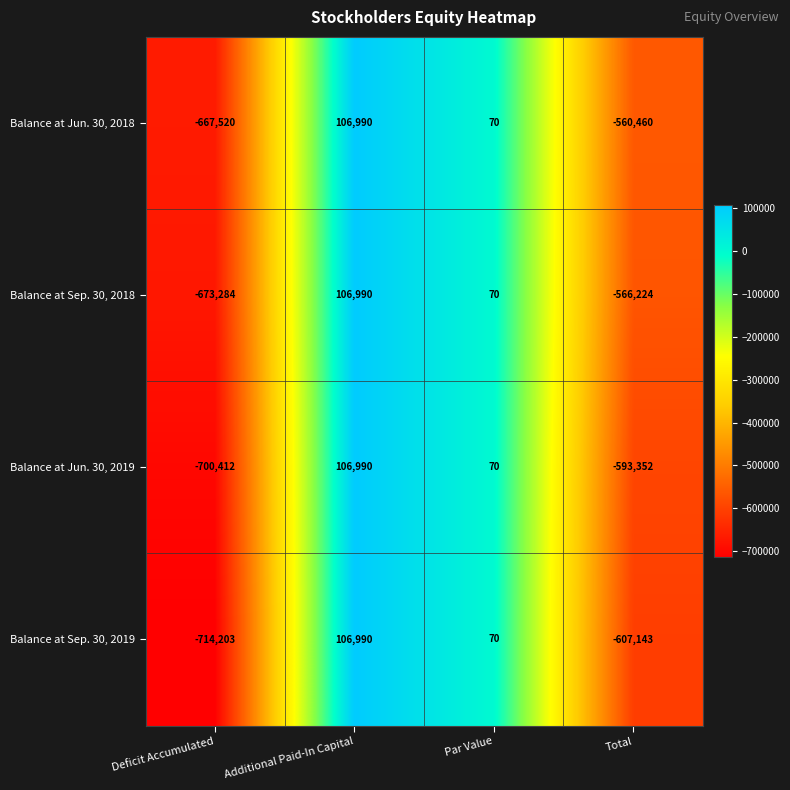

Reading left to right, what are all the values shown in this chart?

Balance at Jun. 30, 2018: Deficit Accumulated=-667520	Additional Paid-In Capital=106990	Par Value=70	Total=-560460
Balance at Sep. 30, 2018: Deficit Accumulated=-673284	Additional Paid-In Capital=106990	Par Value=70	Total=-566224
Balance at Jun. 30, 2019: Deficit Accumulated=-700412	Additional Paid-In Capital=106990	Par Value=70	Total=-593352
Balance at Sep. 30, 2019: Deficit Accumulated=-714203	Additional Paid-In Capital=106990	Par Value=70	Total=-607143